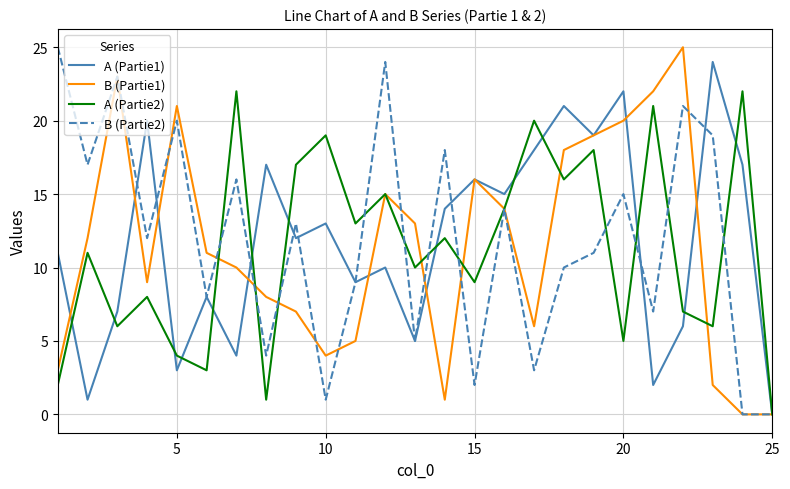

Which series has the largest total across all categories?

B (Partie2)